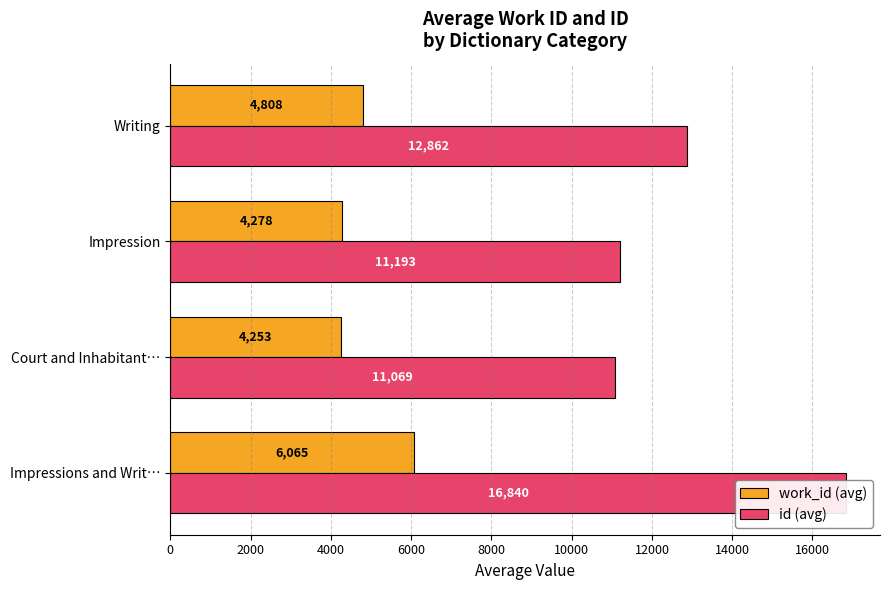

At Impressions and Writ…, list the series in order from smallest to largest.

work_id (avg), id (avg)